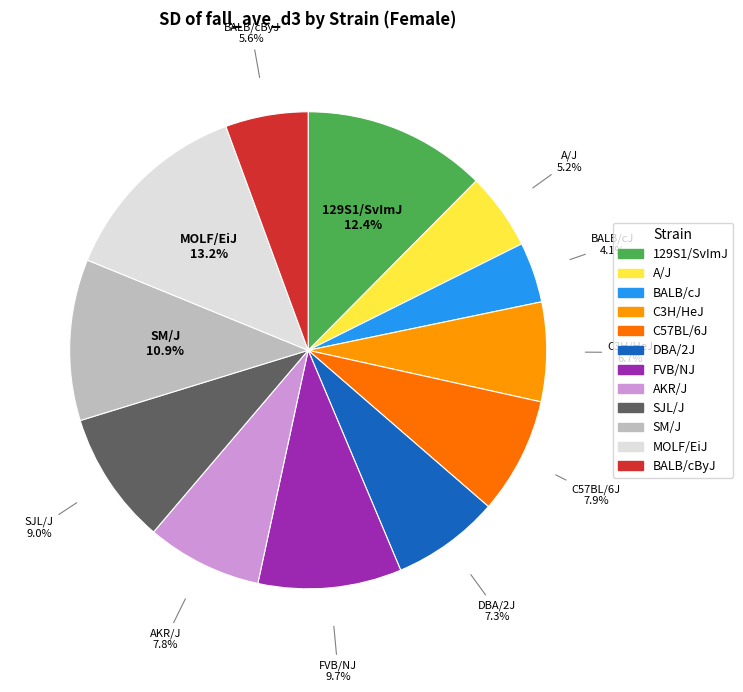

Is A/J the majority of the pie?

No